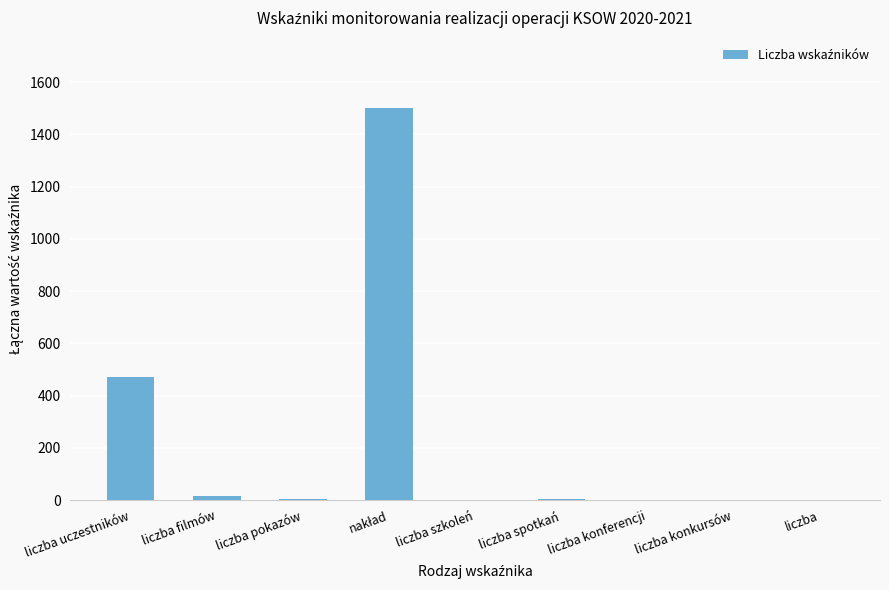

What is the greatest value displayed?

1500